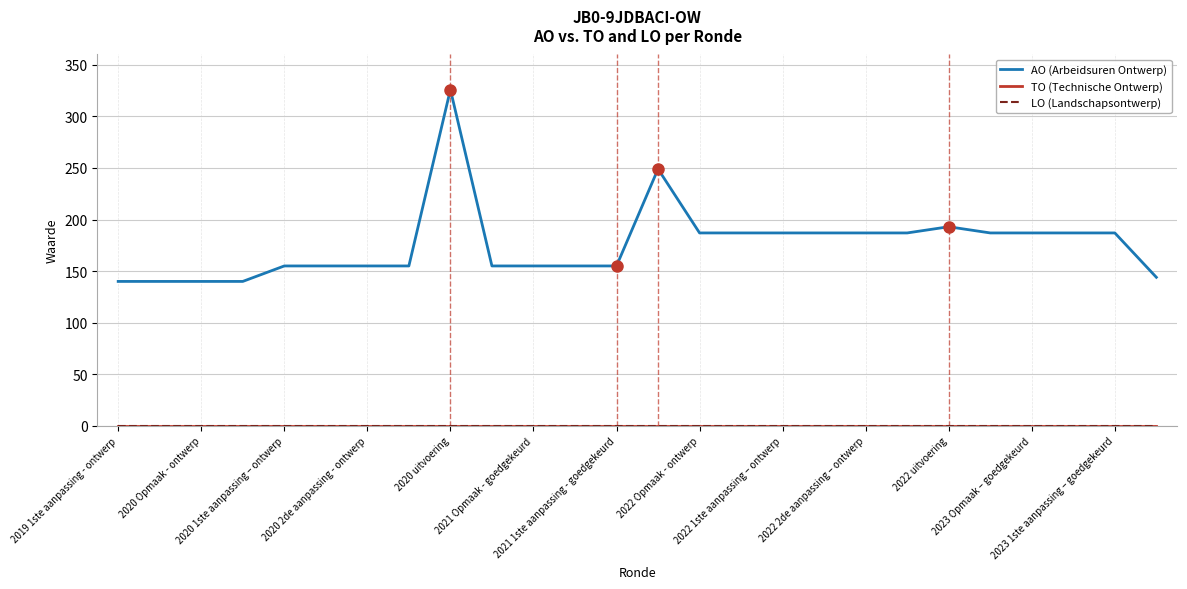

Is this an area chart (filled region under the line)?

No